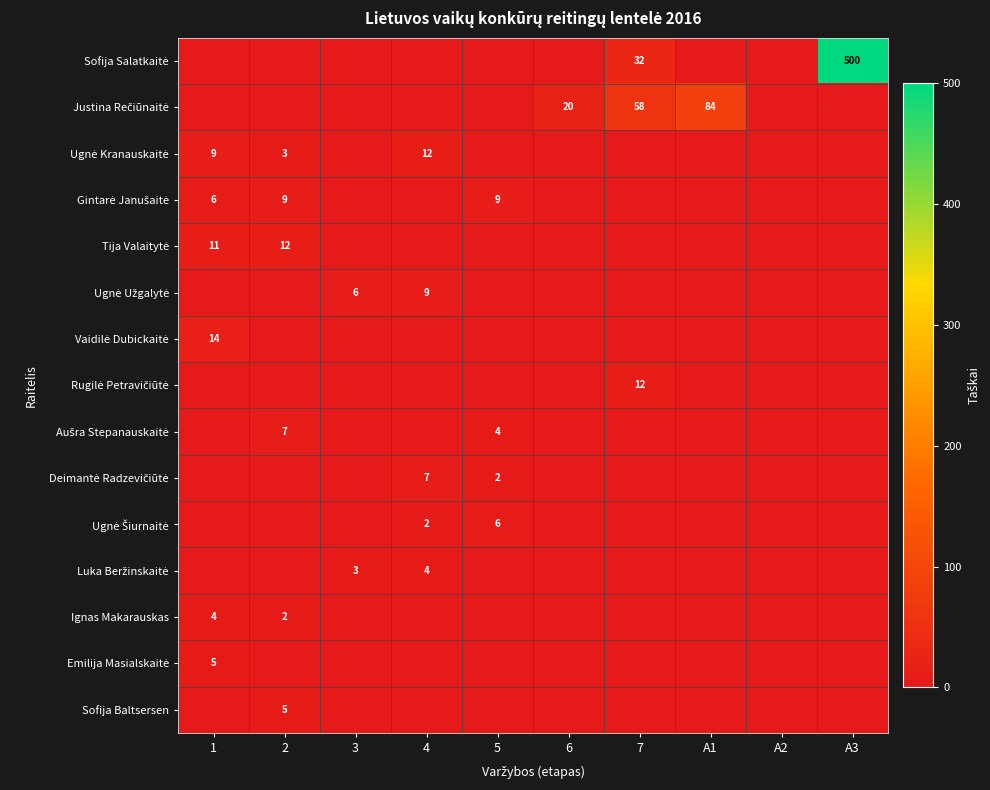

At which label is Luka Beržinskaitė closest to 2?

3